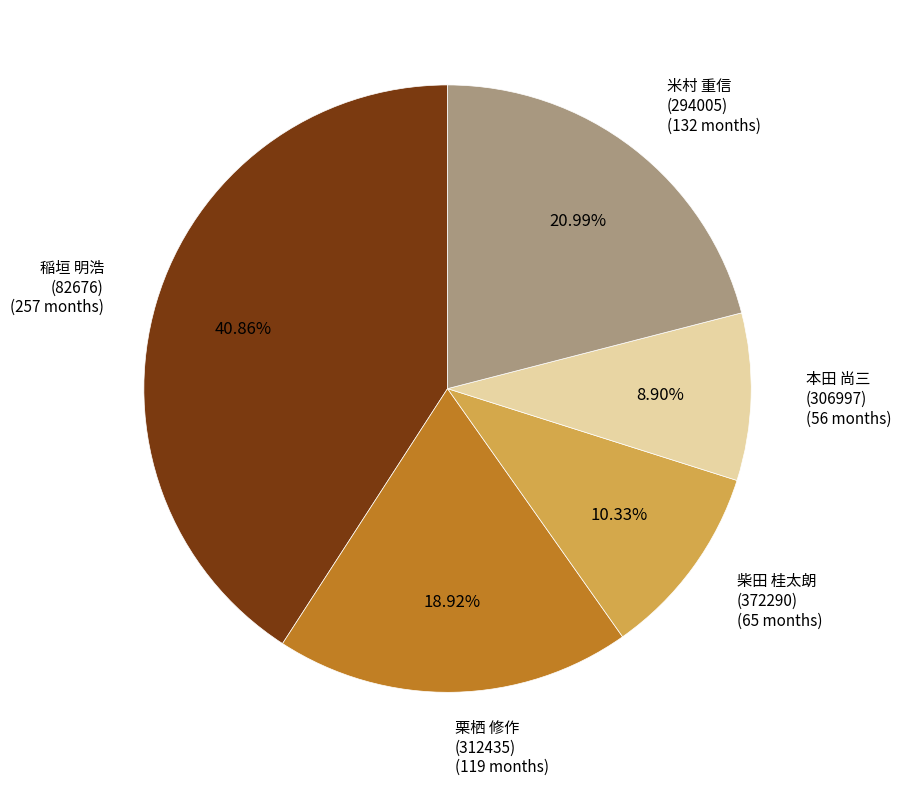

Rank the categories by value from highest to lowest.

稲垣 明浩, 米村 重信, 栗栖 修作, 柴田 桂太朗, 本田 尚三